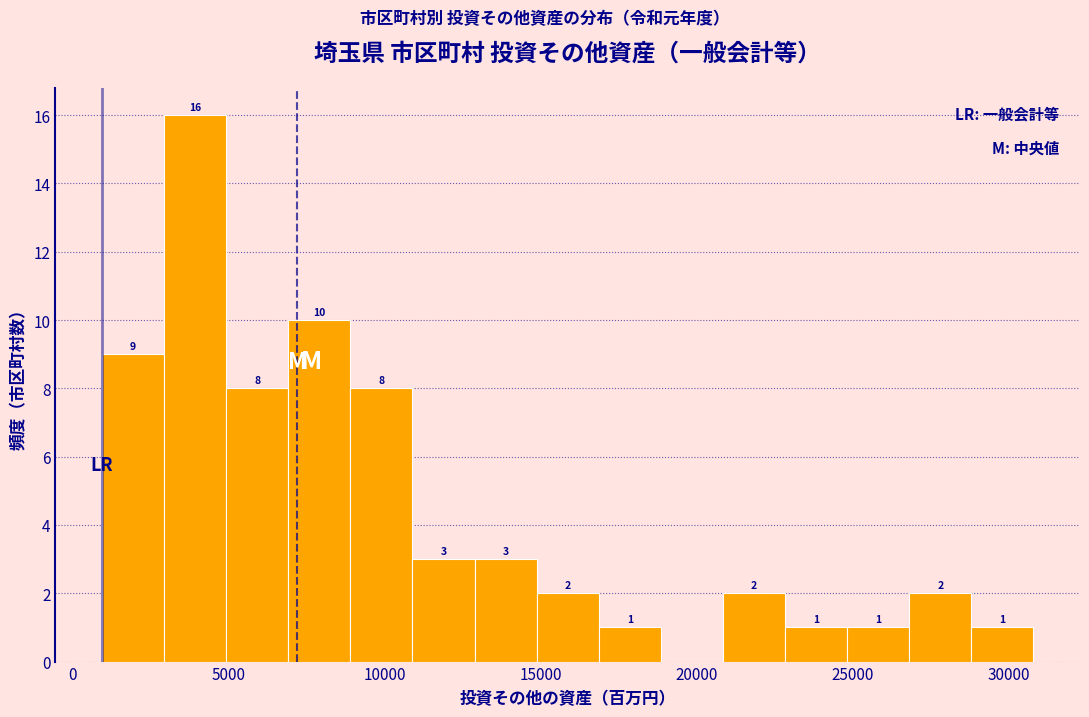

Around what value on the x-axis is the tallest bar? Give the approximate position of its centre, as read against the axis.

4000